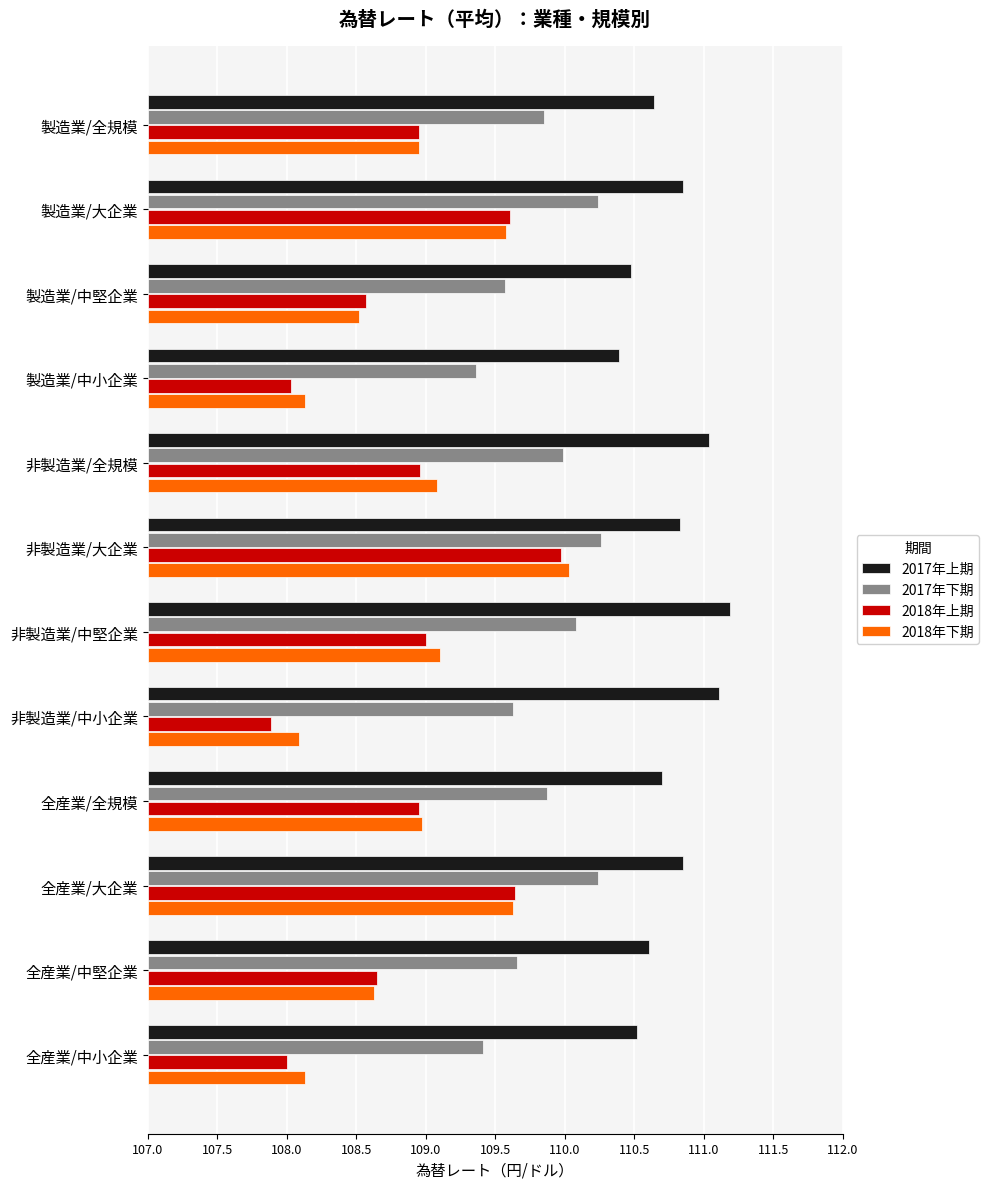

What are all the series names shown in the legend?

2017年上期, 2017年下期, 2018年上期, 2018年下期